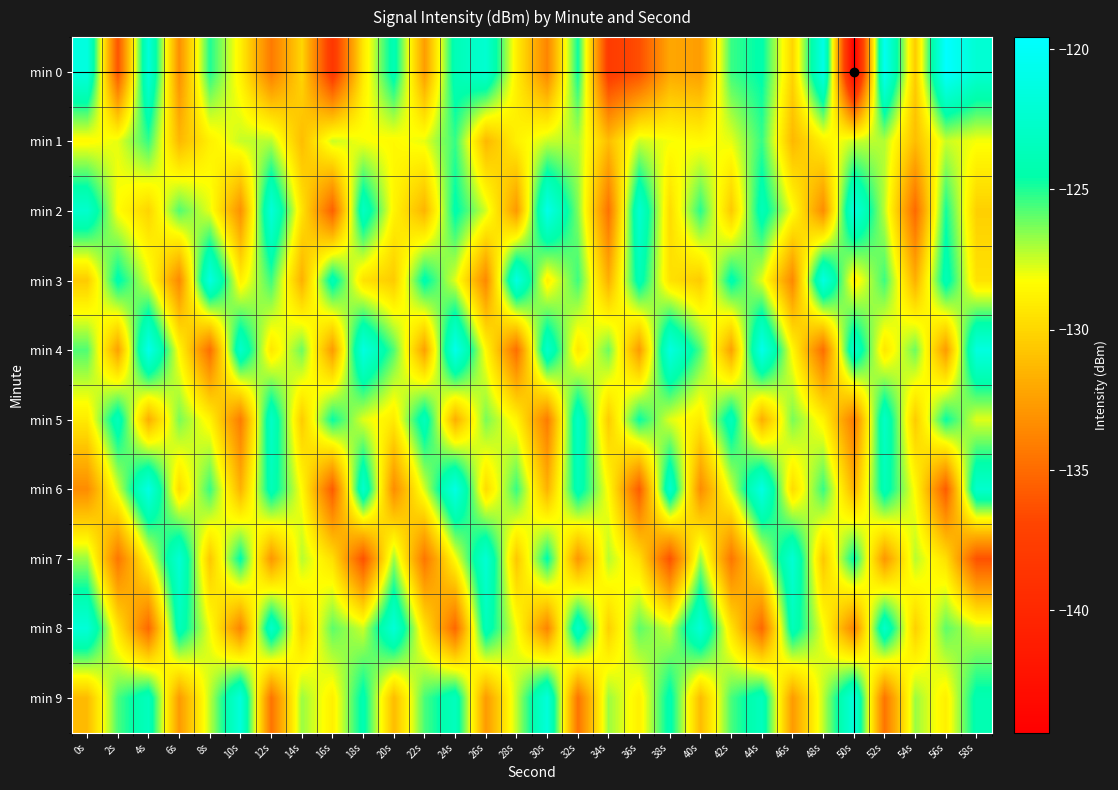

Which has a higher value, 46s or 38s?

46s